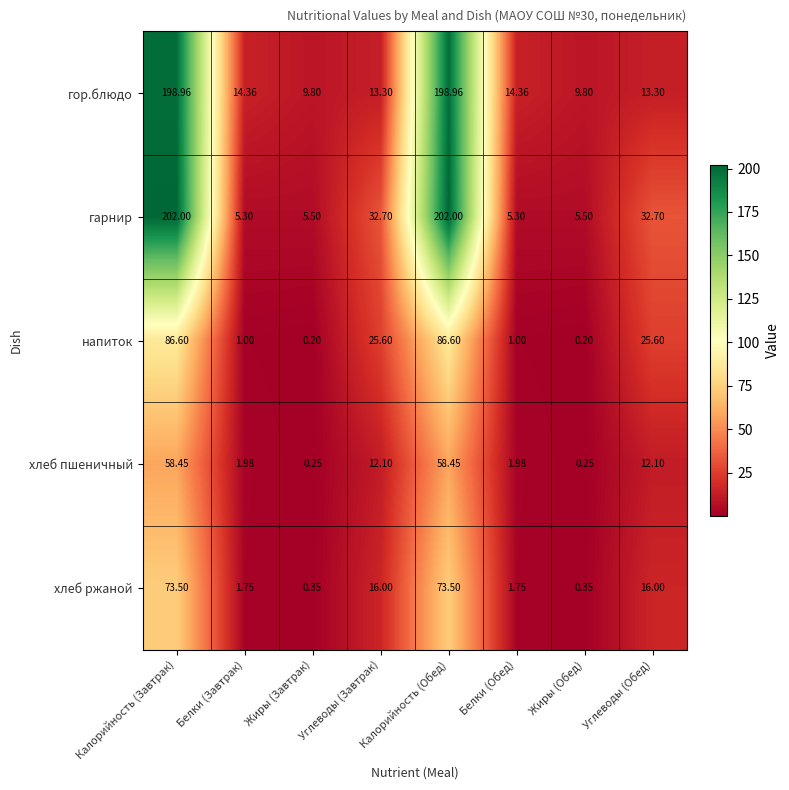

Which series has the largest total across all categories?

гарнир